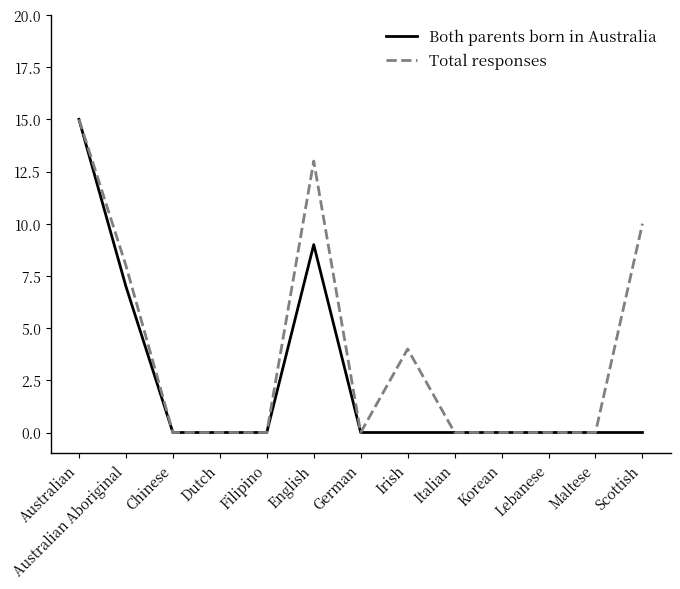

The value of Both parents born in Australia at German is 0. True or false?

True